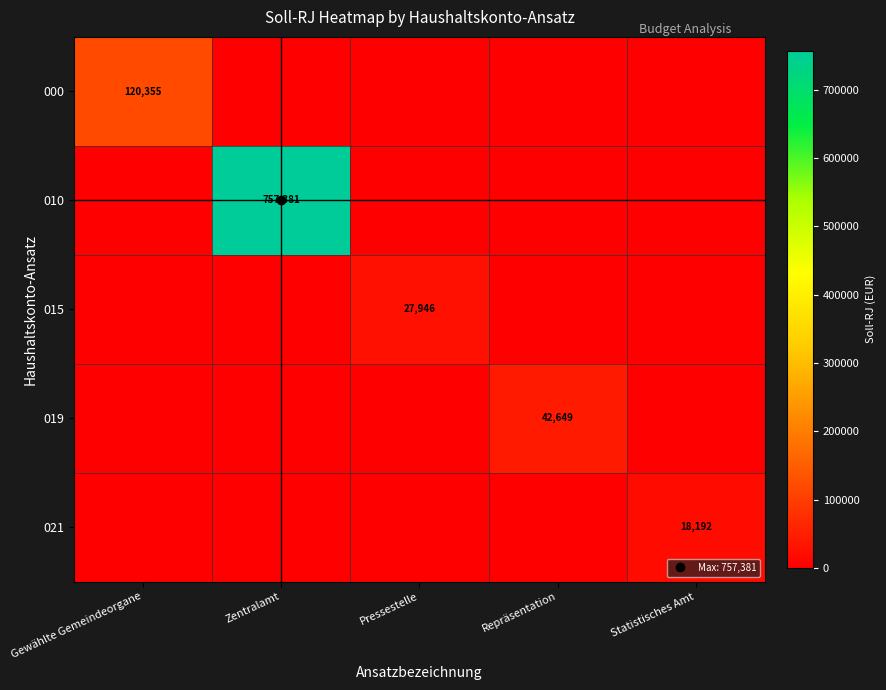

What is the highest value of the 000 series?

120355.2